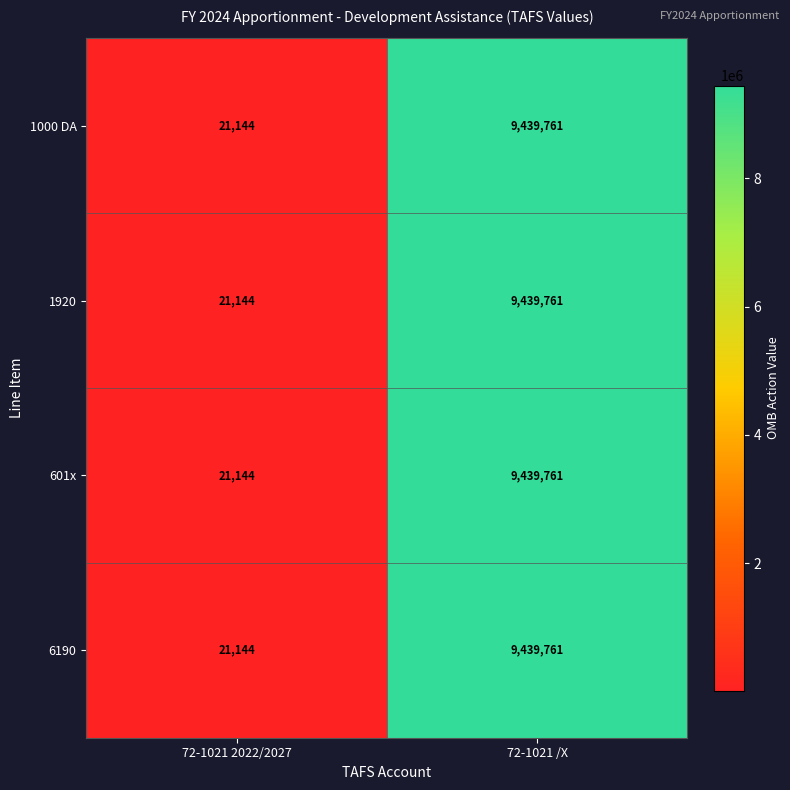

What is the difference between the 1000 DA values at 72-1021 2022/2027 and 72-1021 /X?

9418617